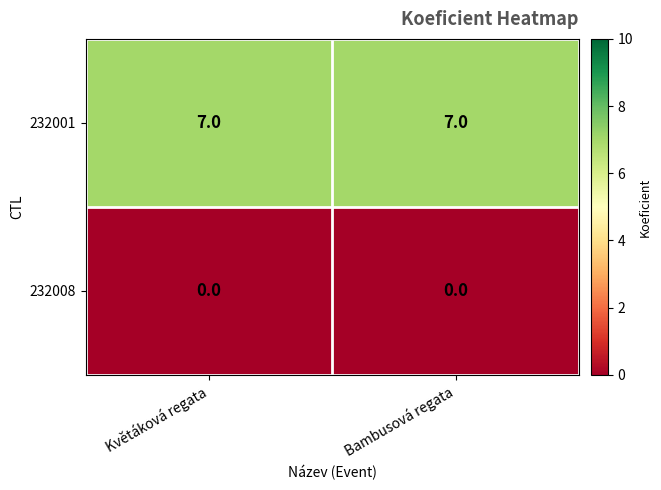

True or false: 232008 has a value of 0 at Květáková regata.

True